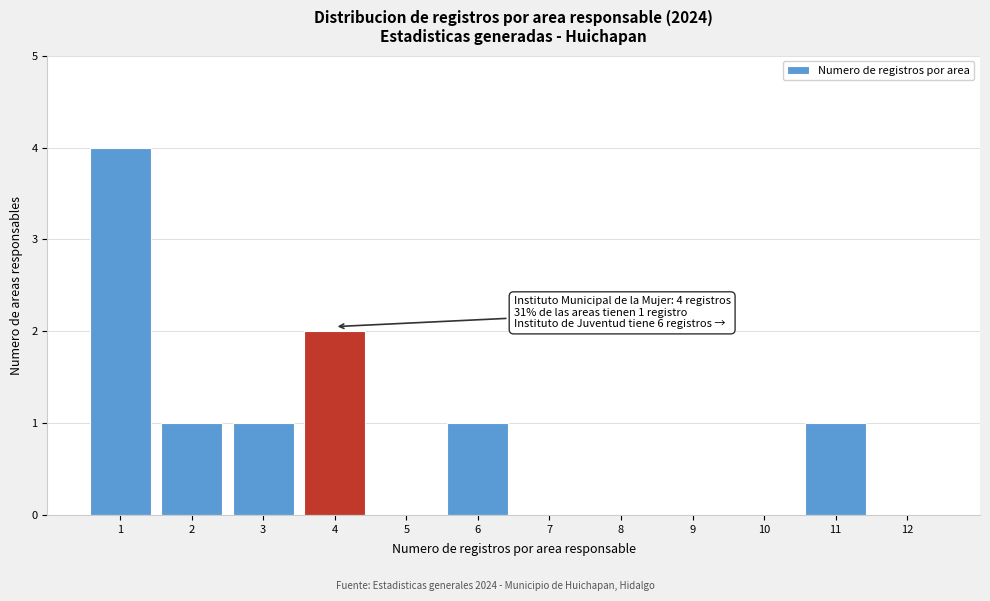

Over which range of the x-axis is the bar tallest?

0.5 to 1.5